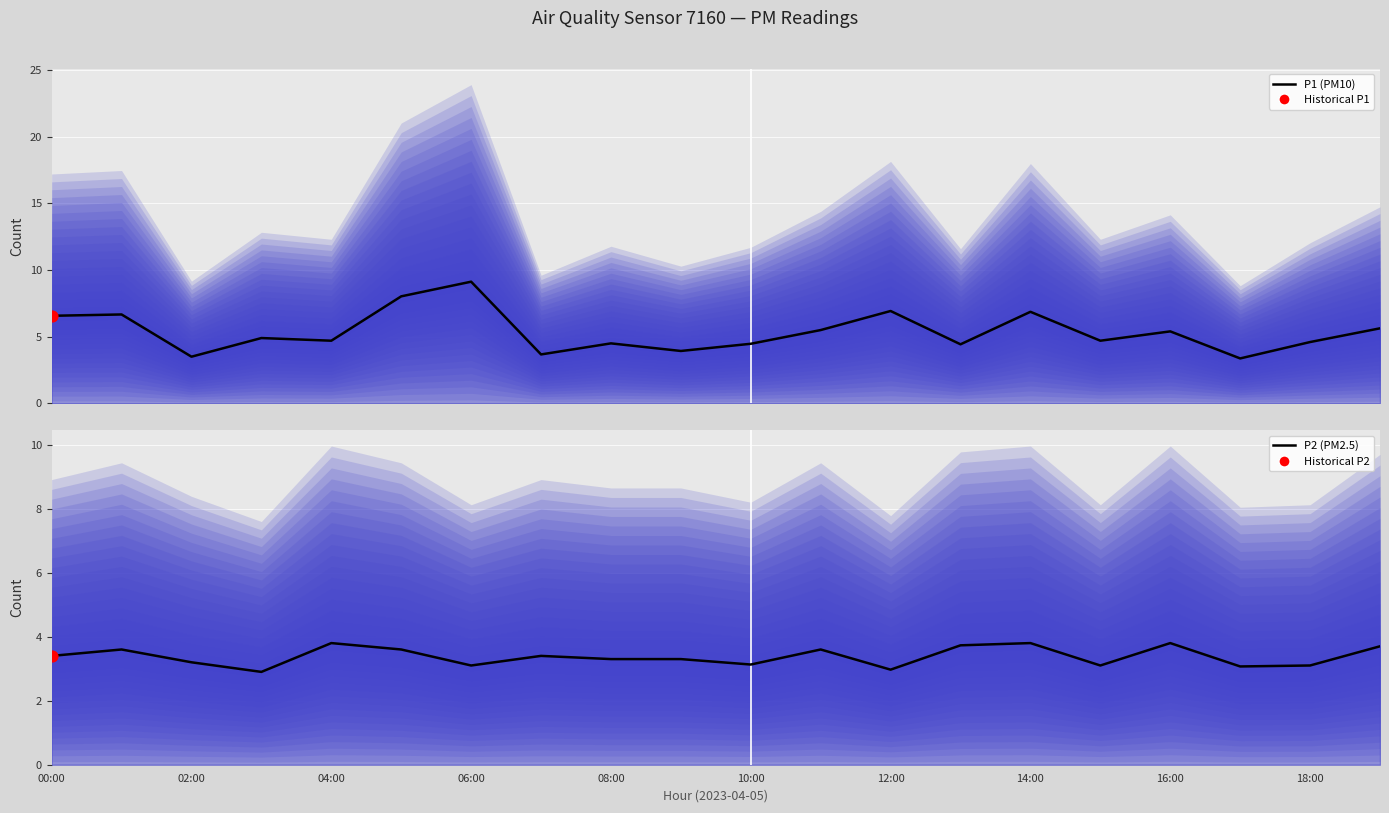

Is the value of P1 (PM10) at 08:00 greater than the value of P2 (PM2.5) at 17?

Yes